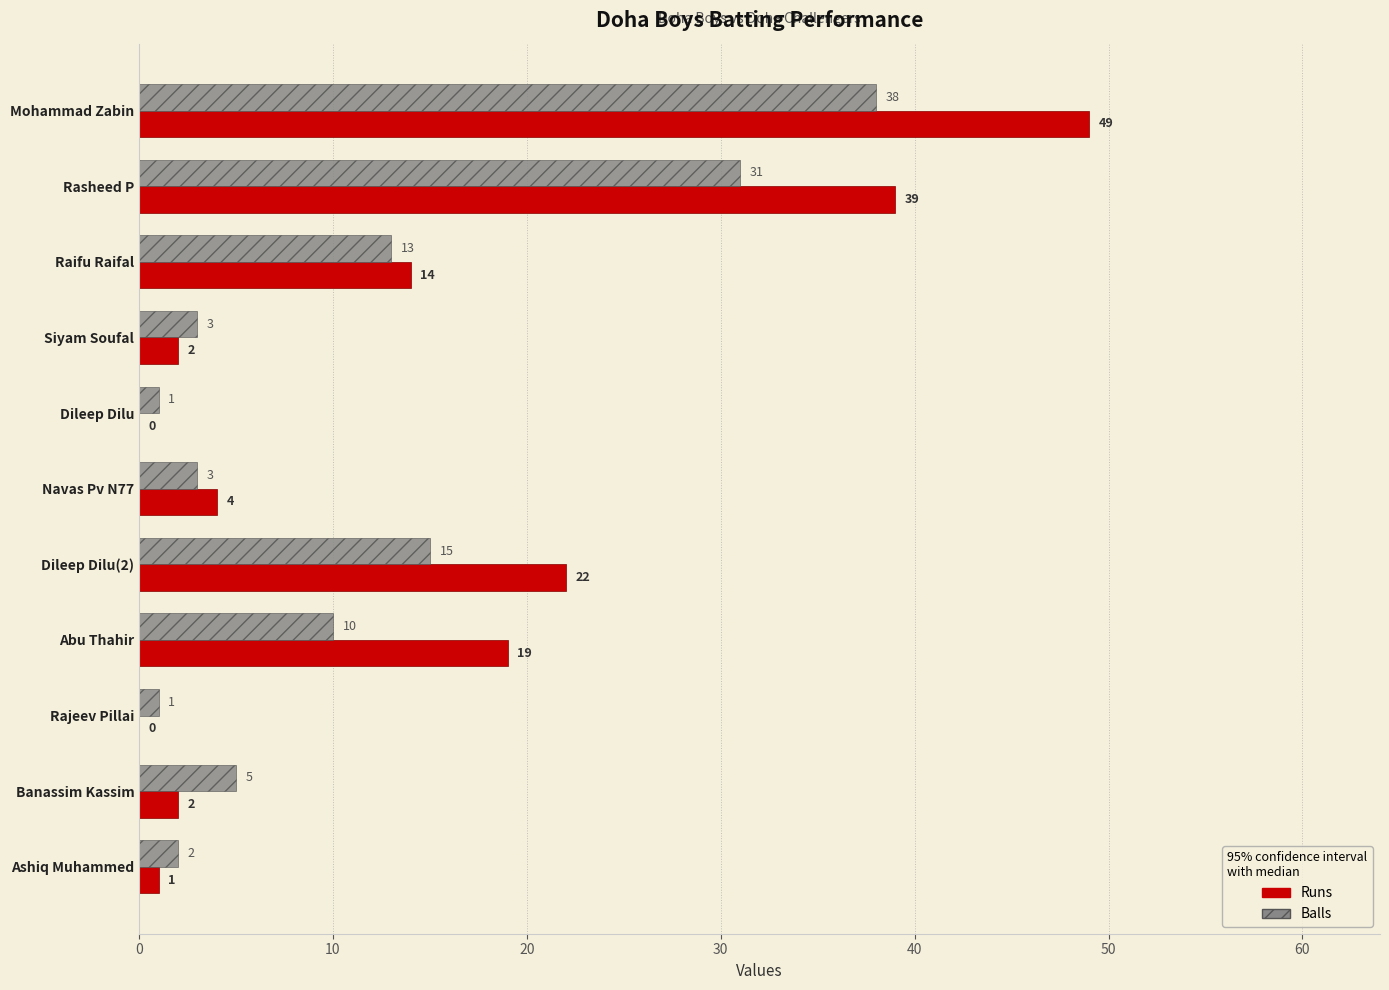

True or false: Balls has a value of 31 at Rasheed P.

True